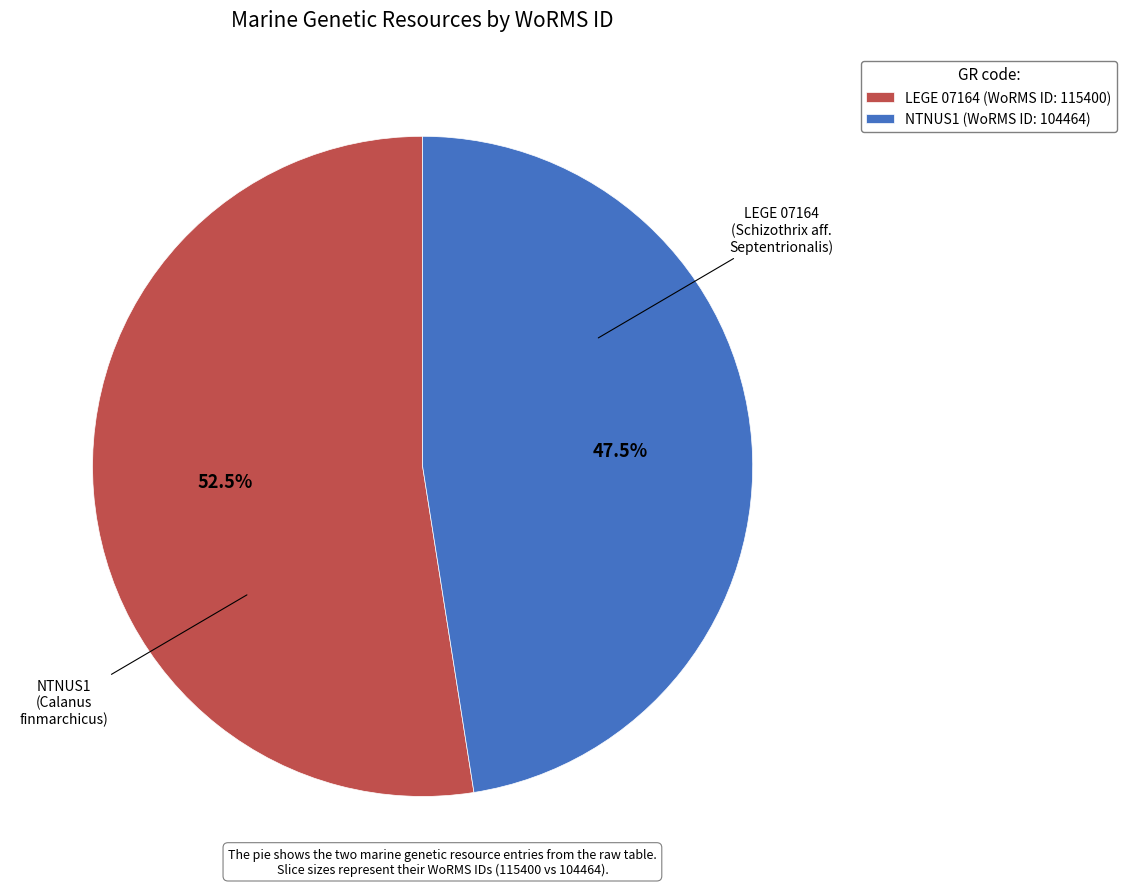

To the nearest percent, what is the average slice percentage?

50%